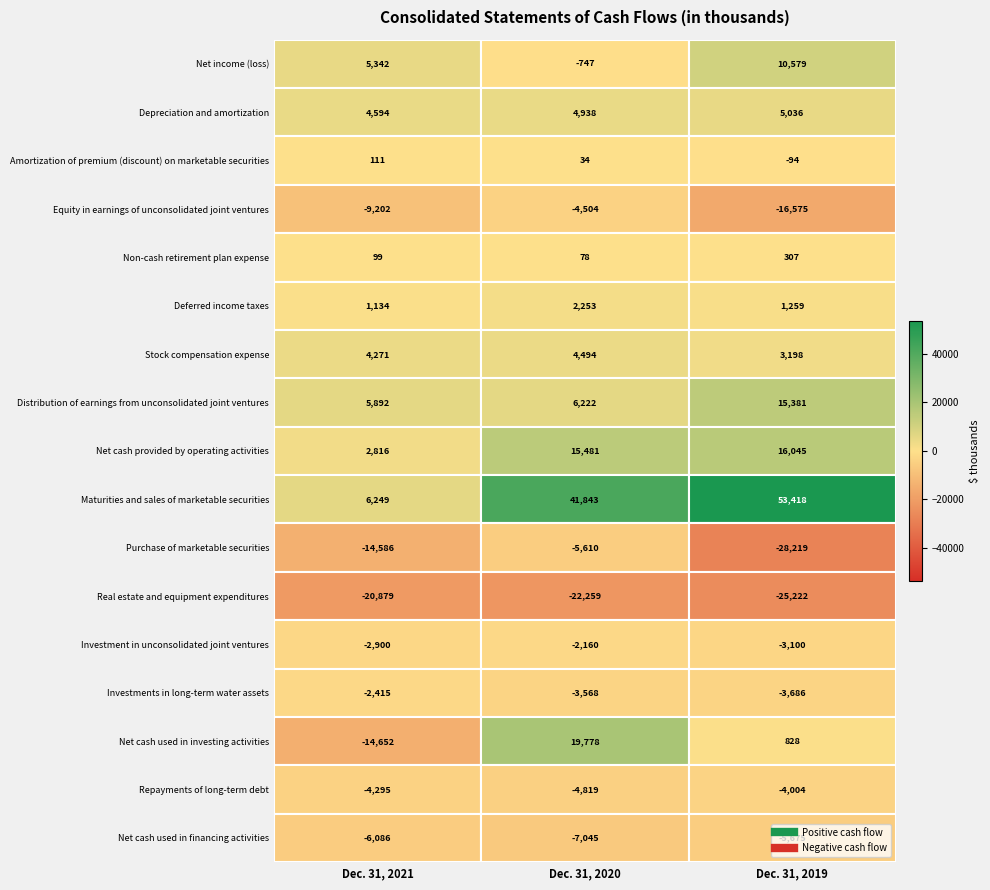

Rank the series by their maximum value, from lowest to highest.

Real estate and equipment expenditures, Net cash used in financing activities, Purchase of marketable securities, Equity in earnings of unconsolidated joint ventures, Repayments of long-term debt, Investments in long-term water assets, Investment in unconsolidated joint ventures, Amortization of premium (discount) on marketable securities, Non-cash retirement plan expense, Deferred income taxes, Stock compensation expense, Depreciation and amortization, Net income (loss), Distribution of earnings from unconsolidated joint ventures, Net cash provided by operating activities, Net cash used in investing activities, Maturities and sales of marketable securities